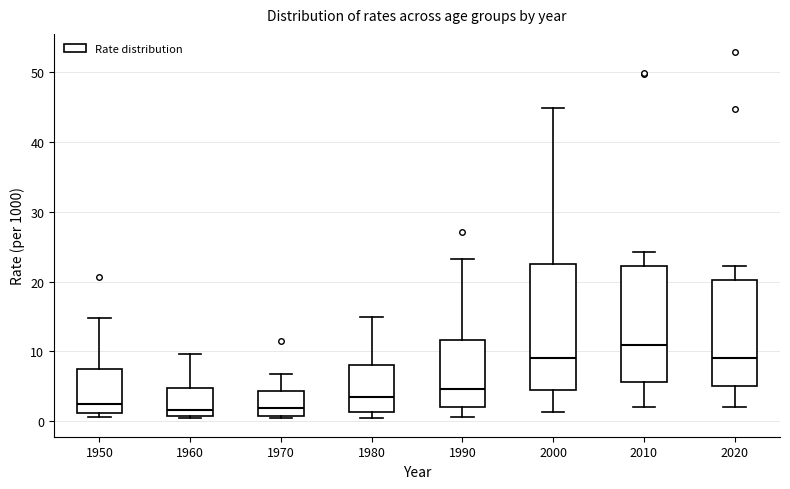

Reading left to right, transcribe this box plot: for each box, give where its median line is, the range the box spans, and where its two whiskers end, as read against the y-axis. The values are not printed on the chart, so give them approximately, as read against the axis.

1950: median 2, box 1 to 8, whiskers 1 (just below the box's lower edge) to 15
1960: median 2, box 1 to 5, whiskers 0 to 10
1970: median 2, box 1 to 4, whiskers 0 to 7
1980: median 4, box 1 to 8, whiskers 0 to 15
1990: median 5, box 2 to 12, whiskers 1 to 23
2000: median 9, box 4 to 22, whiskers 1 to 45
2010: median 11, box 6 to 22, whiskers 2 to 24
2020: median 9, box 5 to 20, whiskers 2 to 22